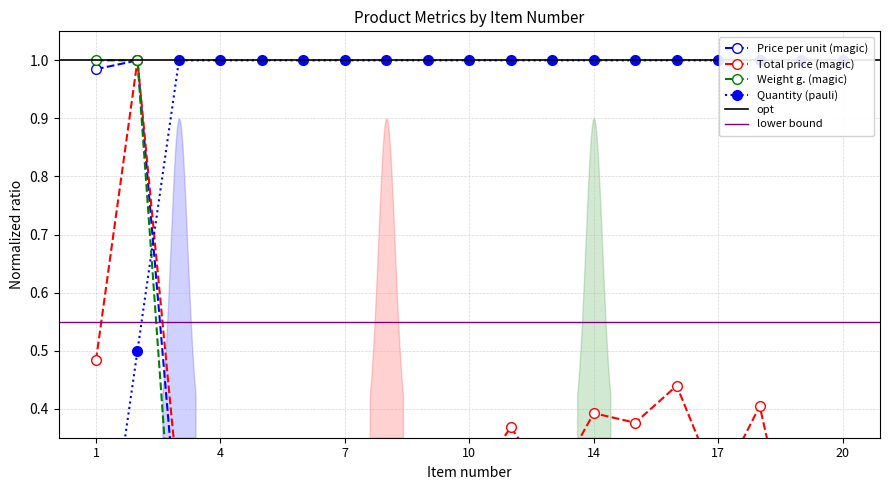

Count the number of data series in this chart.

4